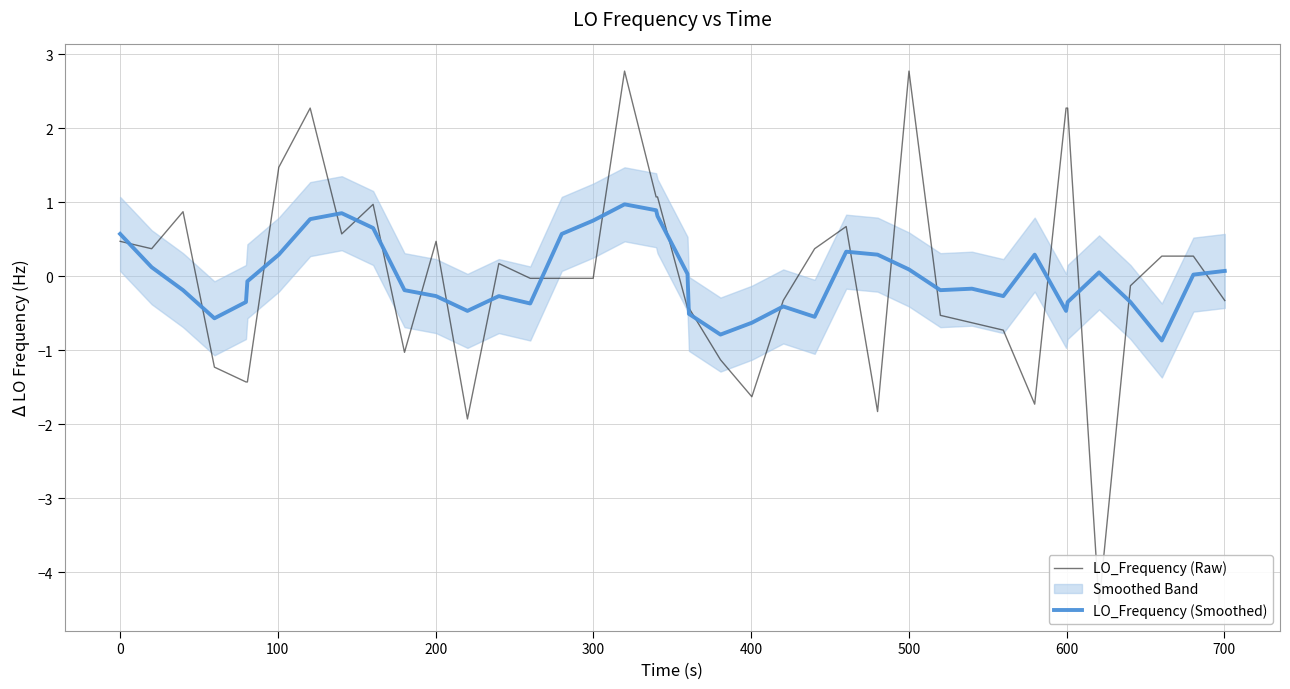

How many lines are shown in the chart?

2